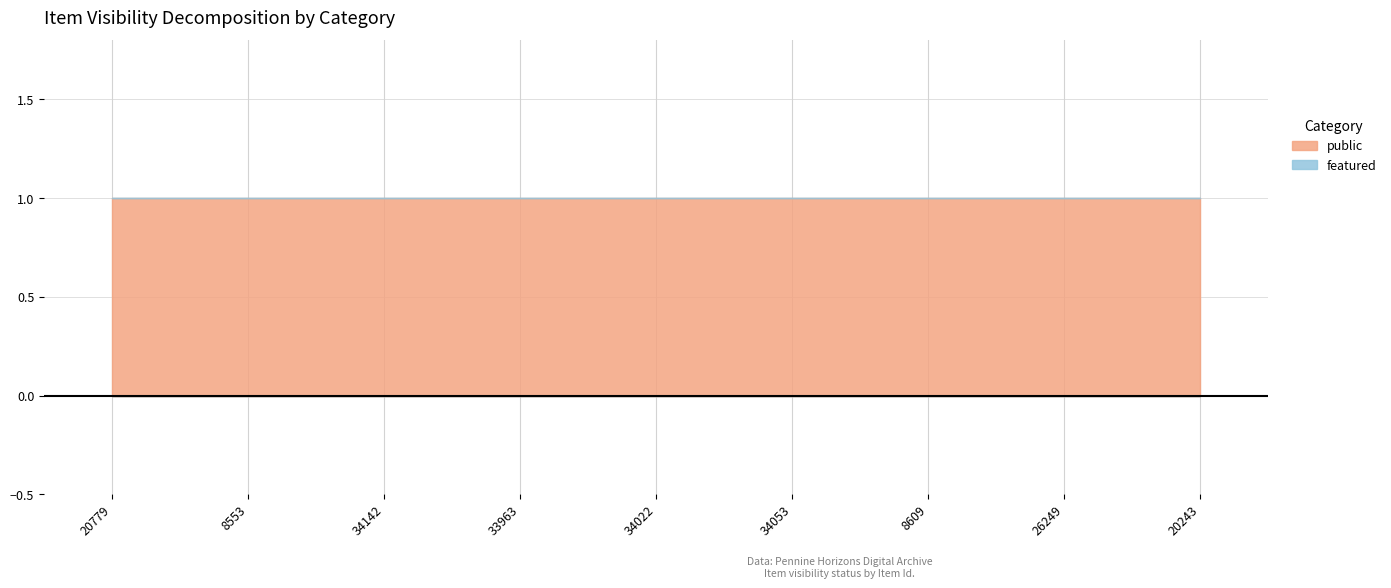

How many lines are shown in the chart?

2